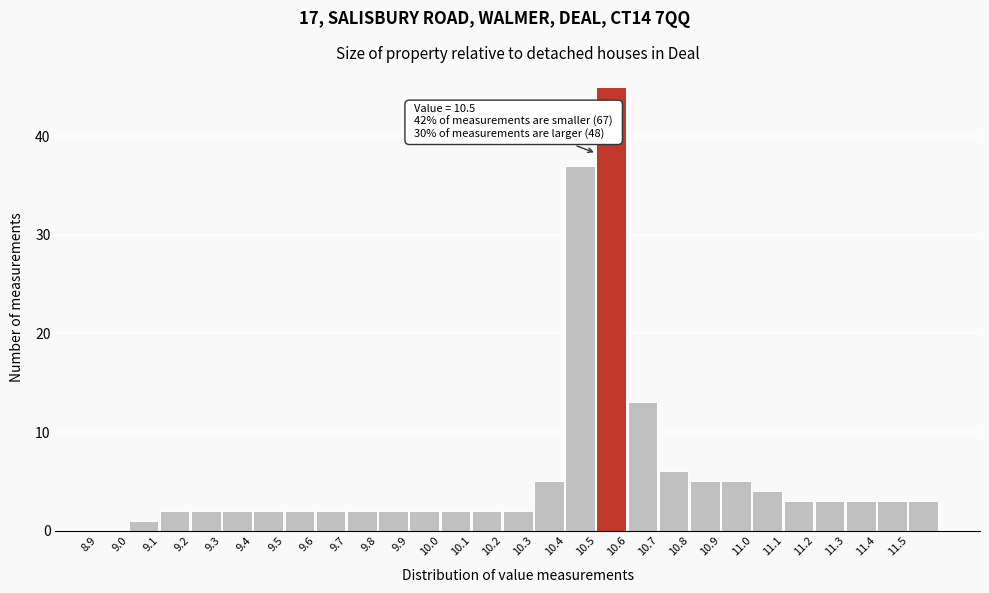

Which range on the x-axis has the tallest bar?

10.5 to 10.6